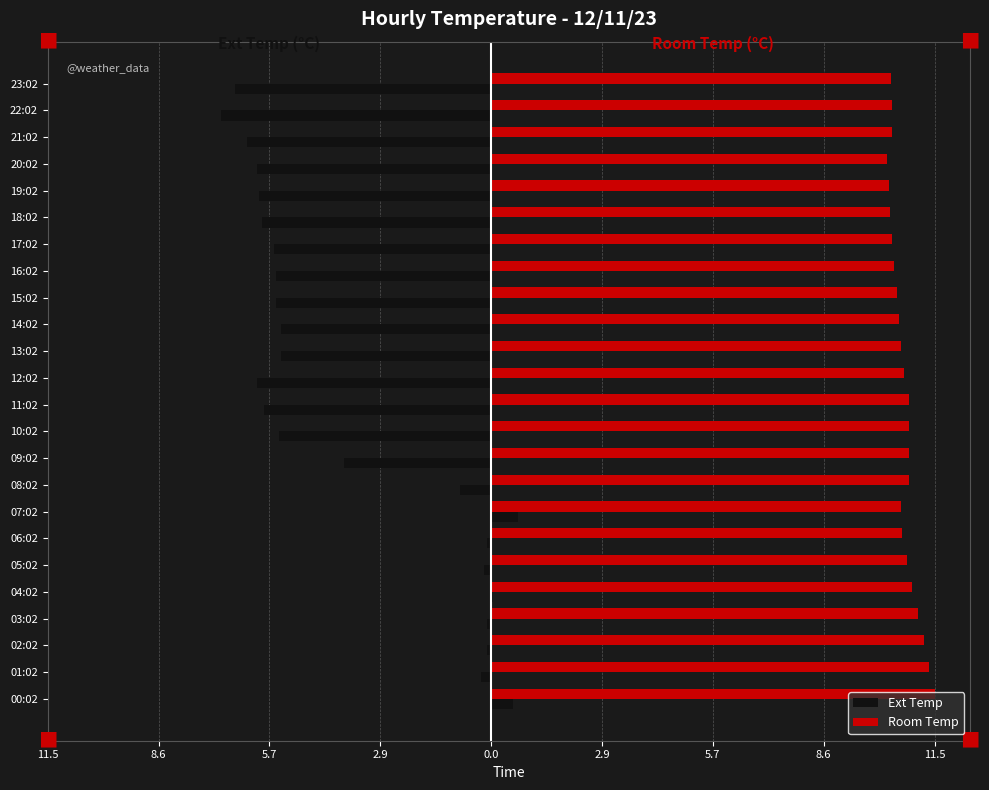

What are all the series names shown in the legend?

Ext Temp, Room Temp